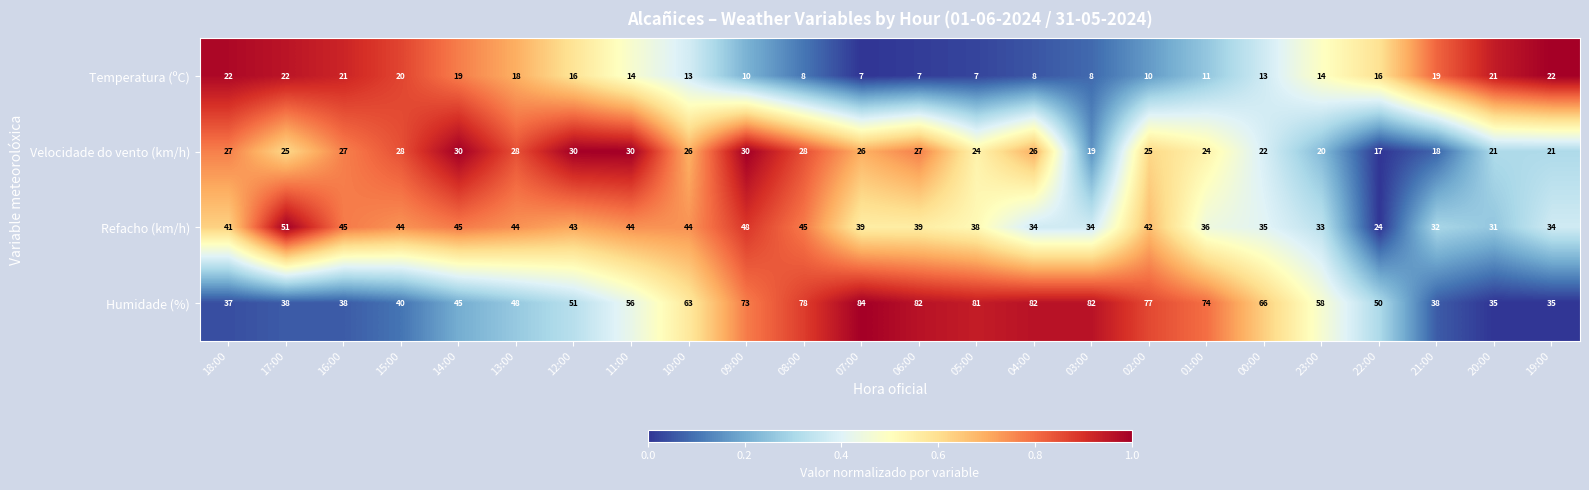

What value does the Humidade (%) series have at 21:00, to the nearest 10?

40